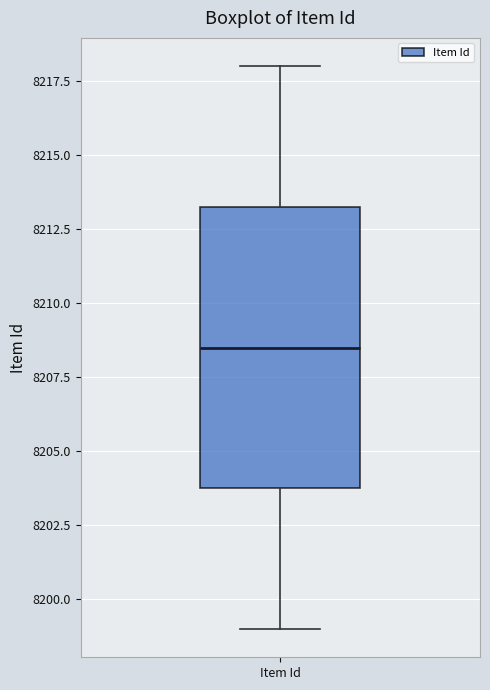

Transcribe this box plot: give where the median line is, the range the box spans, and where the two whiskers end, as read against the y-axis. The values are not printed on the chart, so give them approximately, as read against the axis.

median 8208.5, box 8204.0 to 8213.5, whiskers 8199.0 to 8218.0